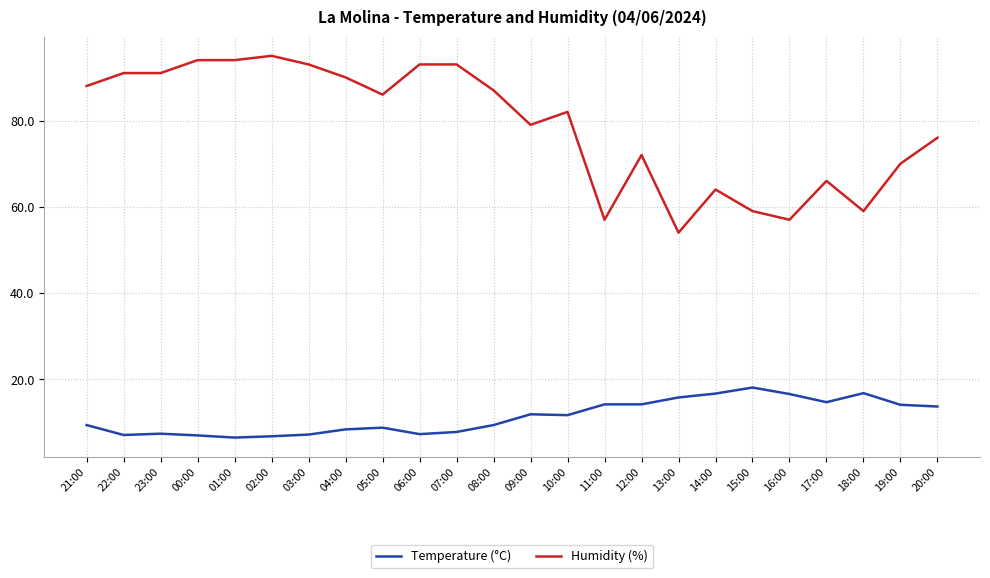

What is the difference between the highest and lowest values at 08:00?

77.6